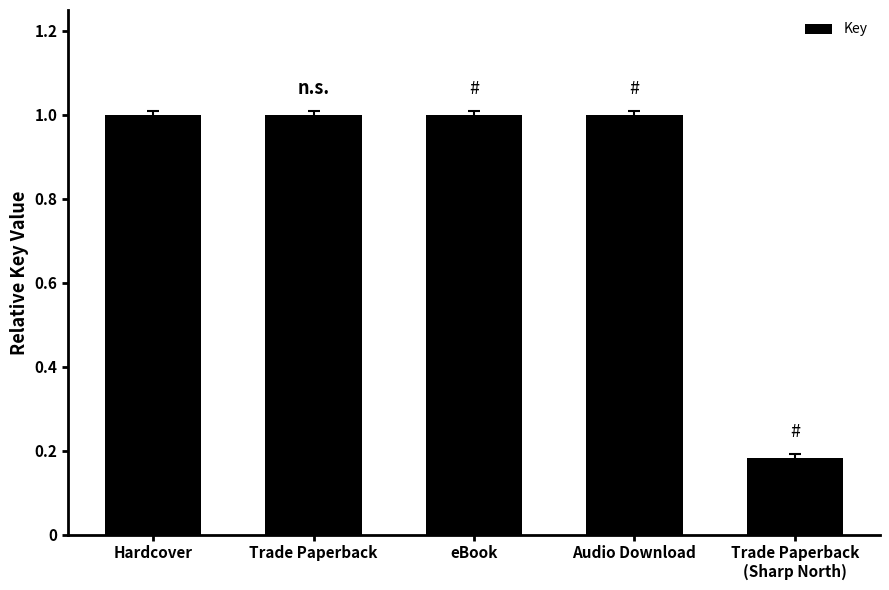

At which label is the value closest to 0?

Trade Paperback
(Sharp North)